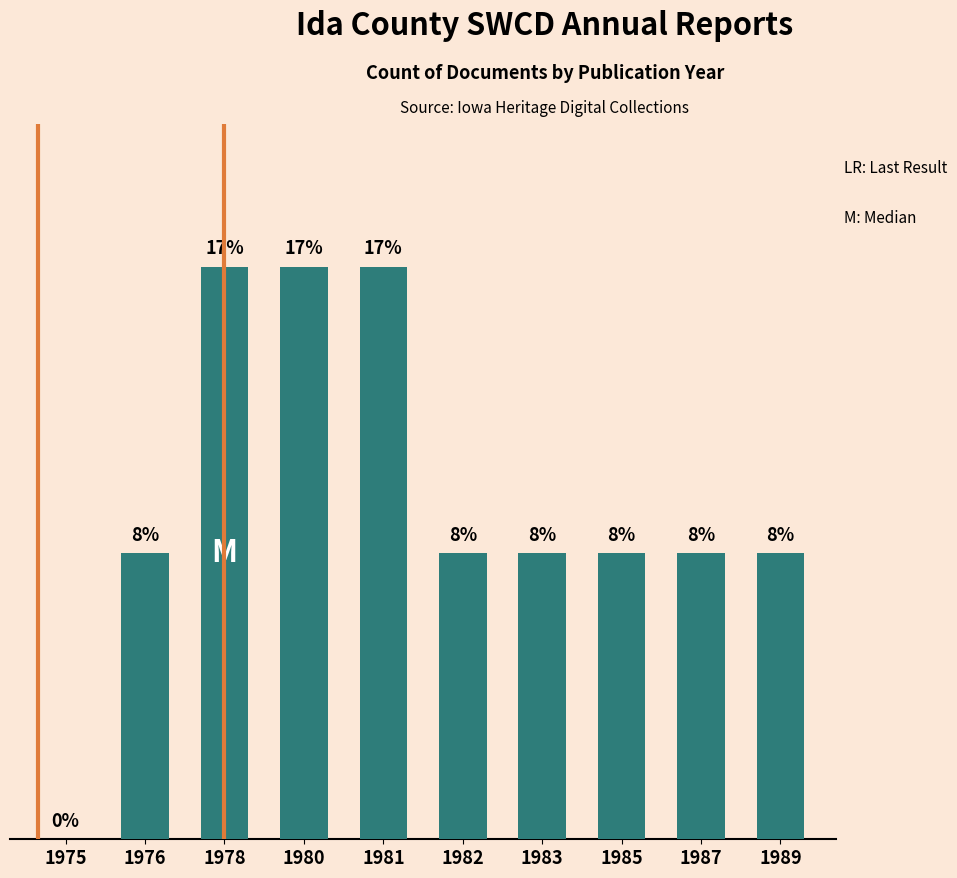

What is the difference between the maximum and second lowest values?

1